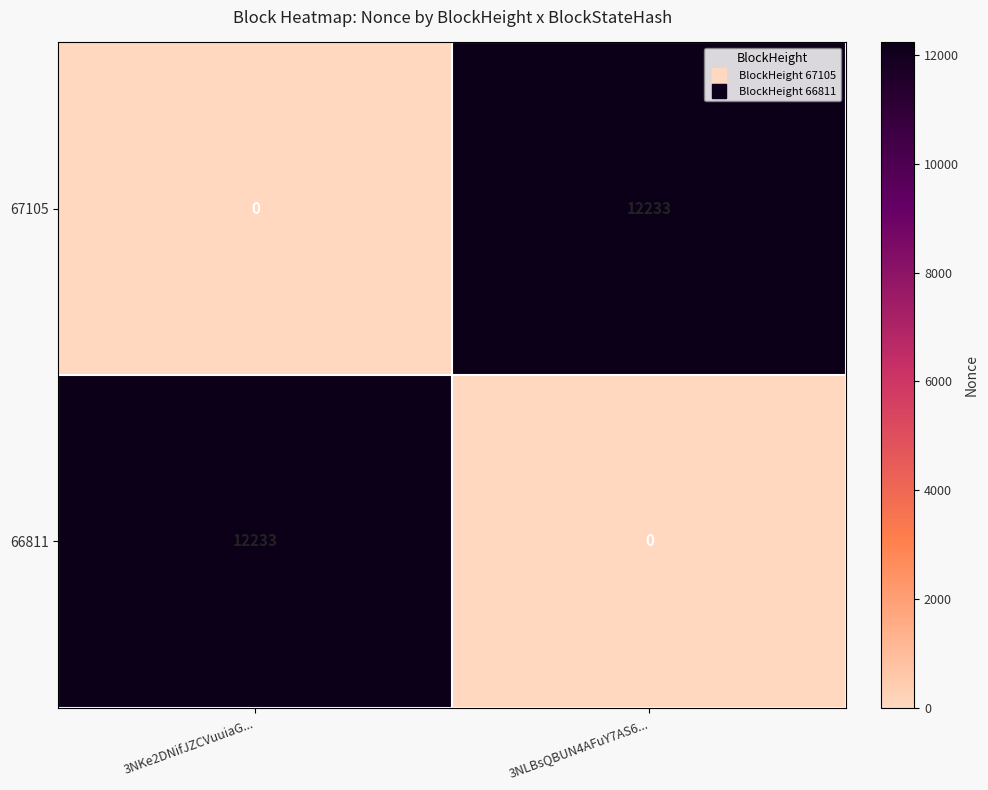

What is the total value across all series at 3NKe2DNifJZCVuuiaG...?

12233